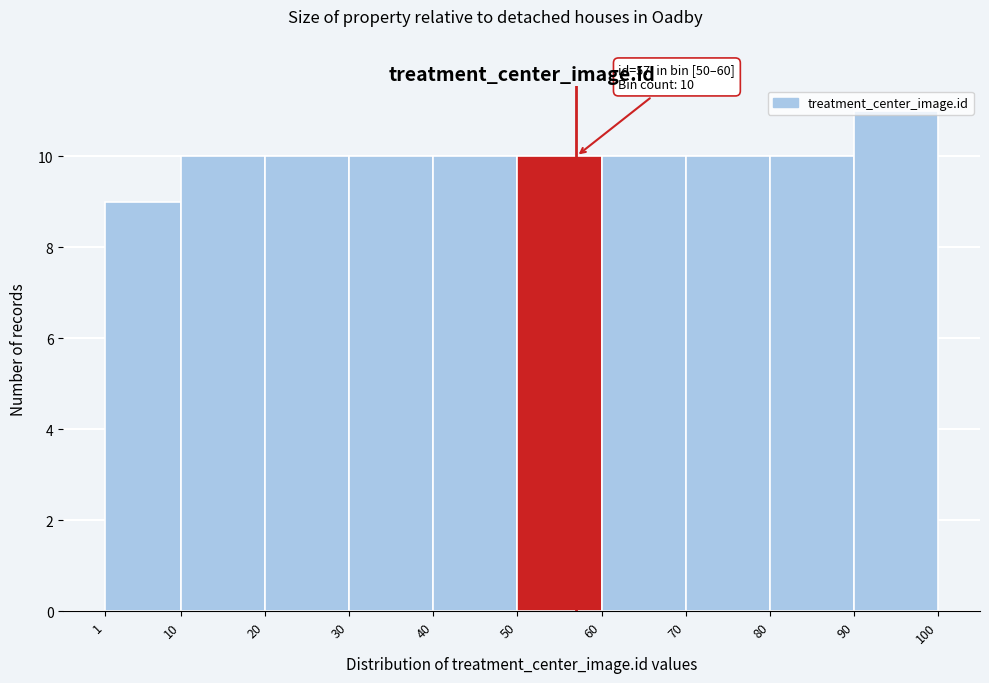

Which range on the x-axis has the tallest bar?

90 to 100